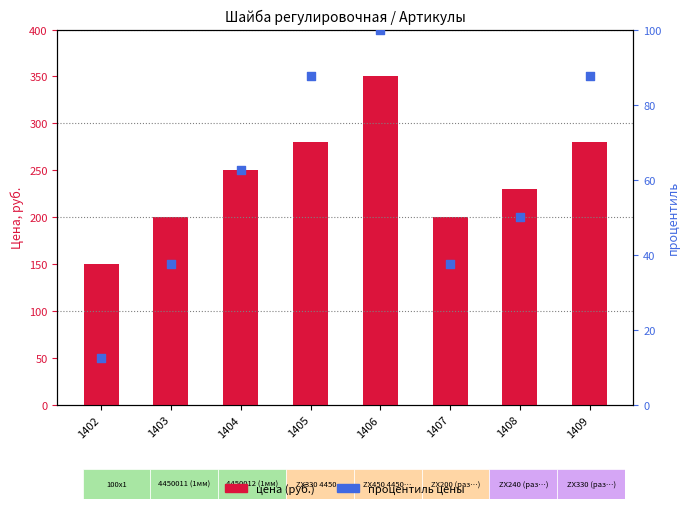

What is the total value across all series at 1407?

237.5